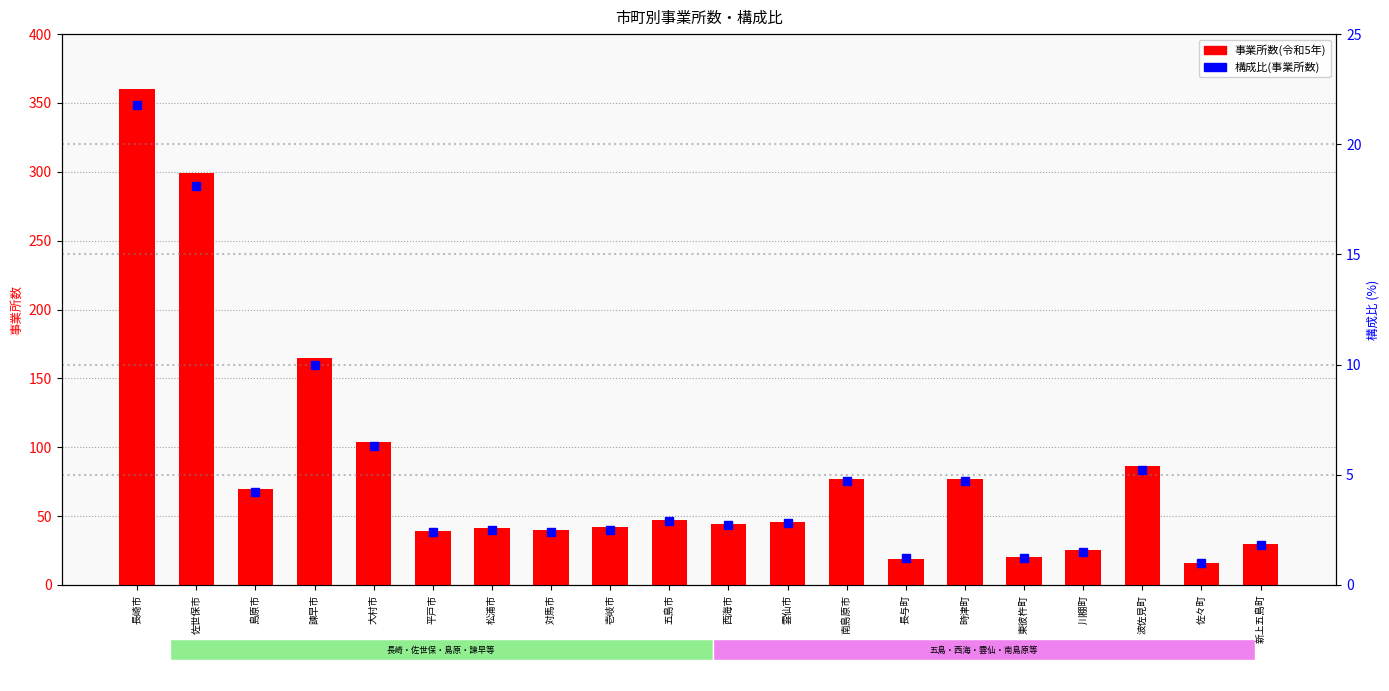

Rank the series by their maximum value, from highest to lowest.

事業所数(令和5年), 構成比(事業所数)